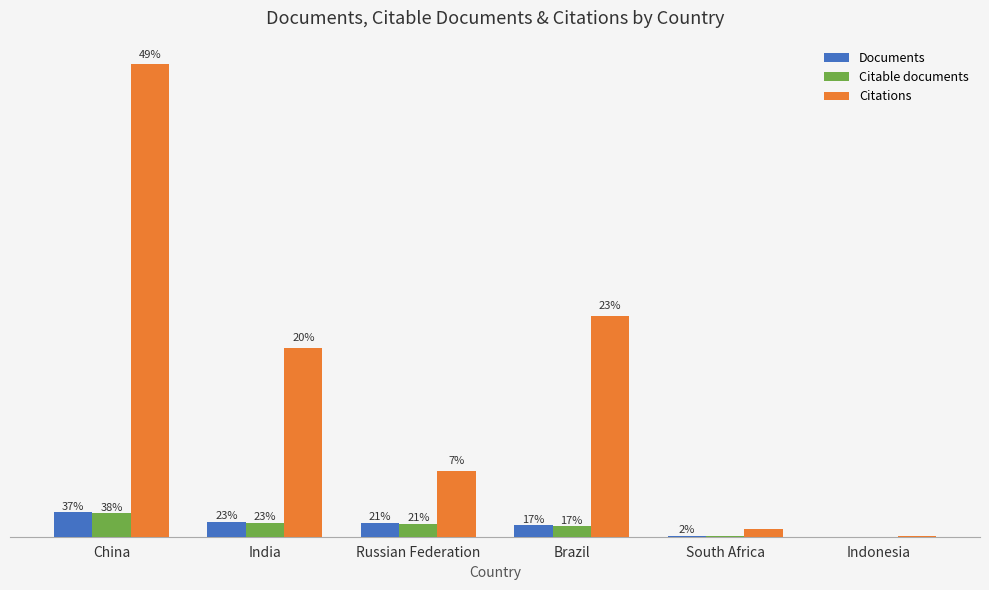

Does the chart contain stacked bars?

No